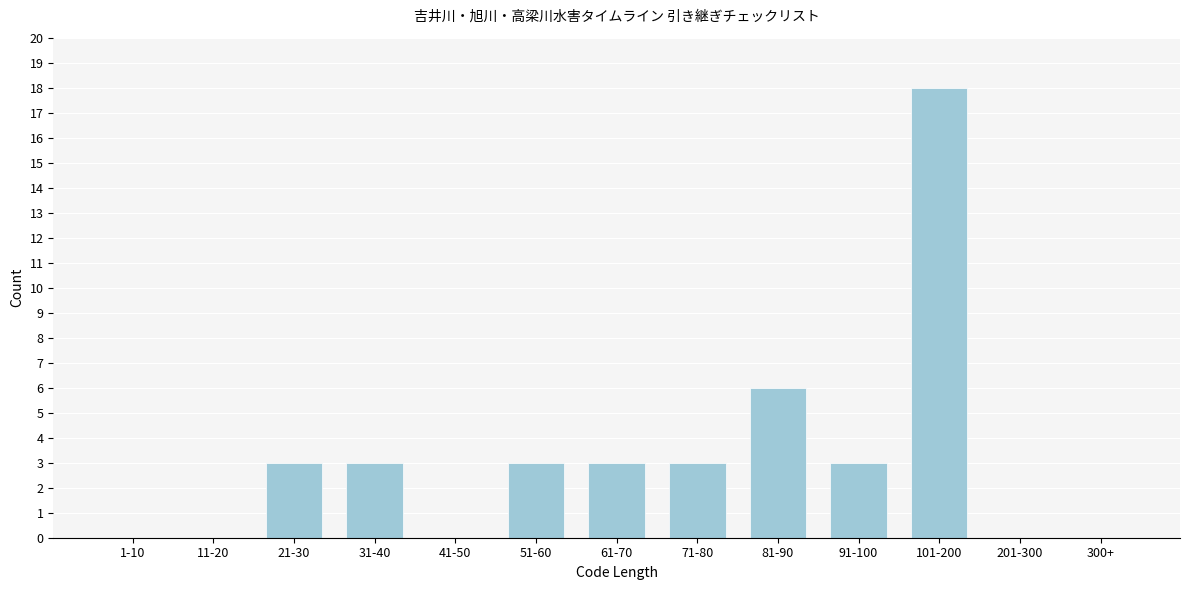

Reading left to right, list all the values displayed in this chart.

1-10=0	11-20=0	21-30=3	31-40=3	41-50=0	51-60=3	61-70=3	71-80=3	81-90=6	91-100=3	101-200=18	201-300=0	300+=0